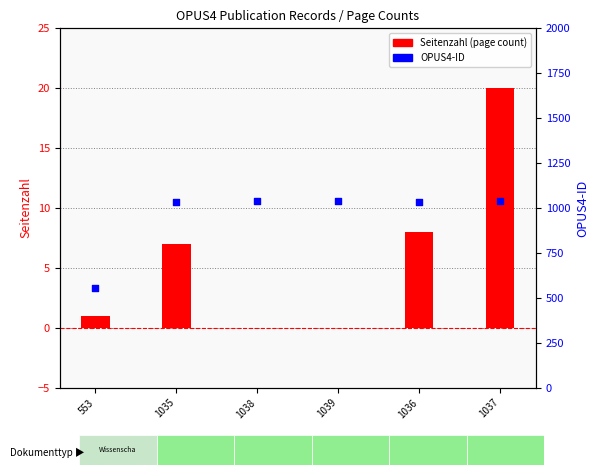

What are all the series names shown in the legend?

Seitenzahl (page count), OPUS4-ID